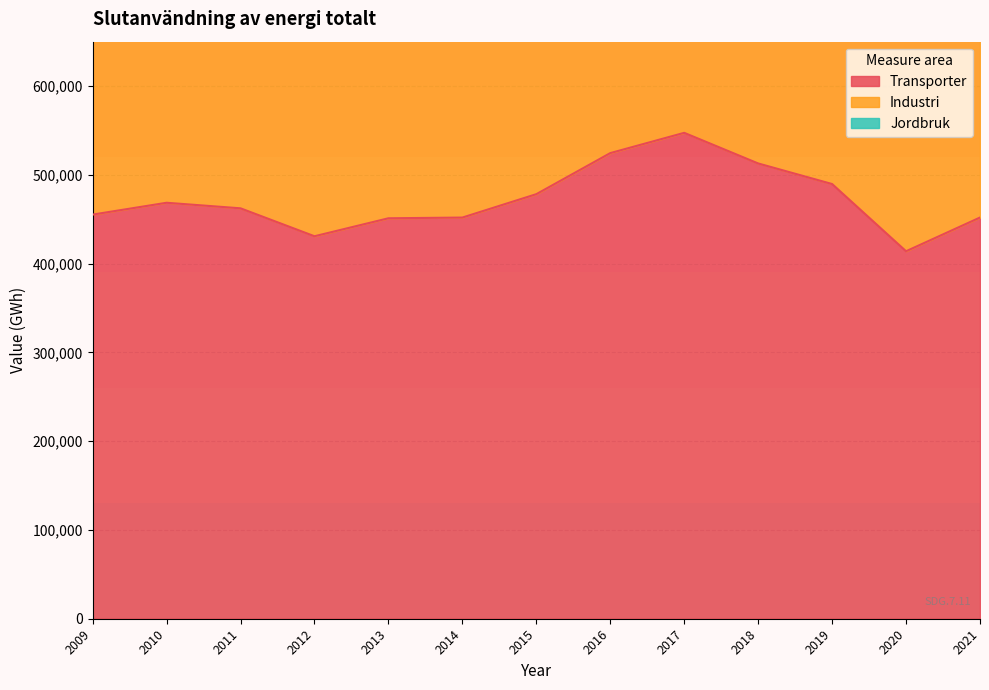

The Jordbruk series shows 68790 at 2017. True or false?

True